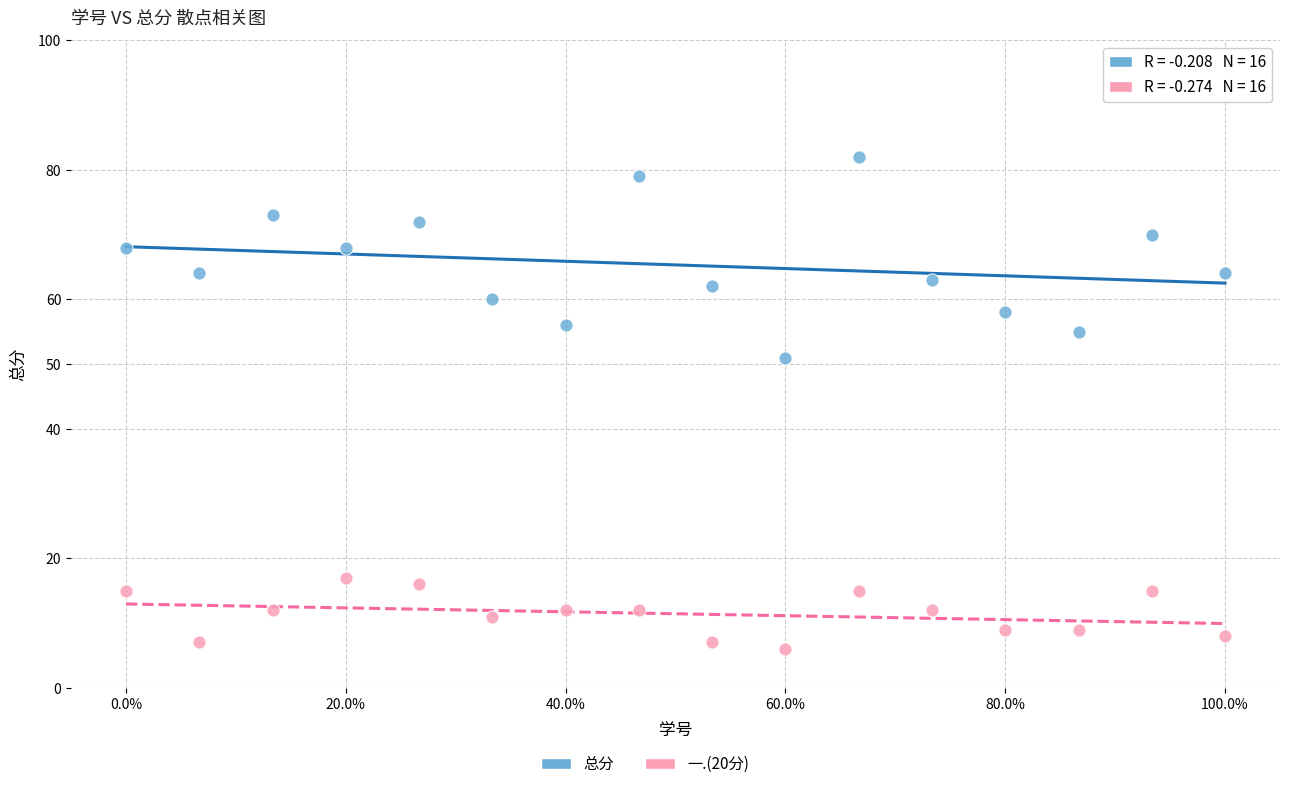

Which series has the widest spread of Y values?

总分